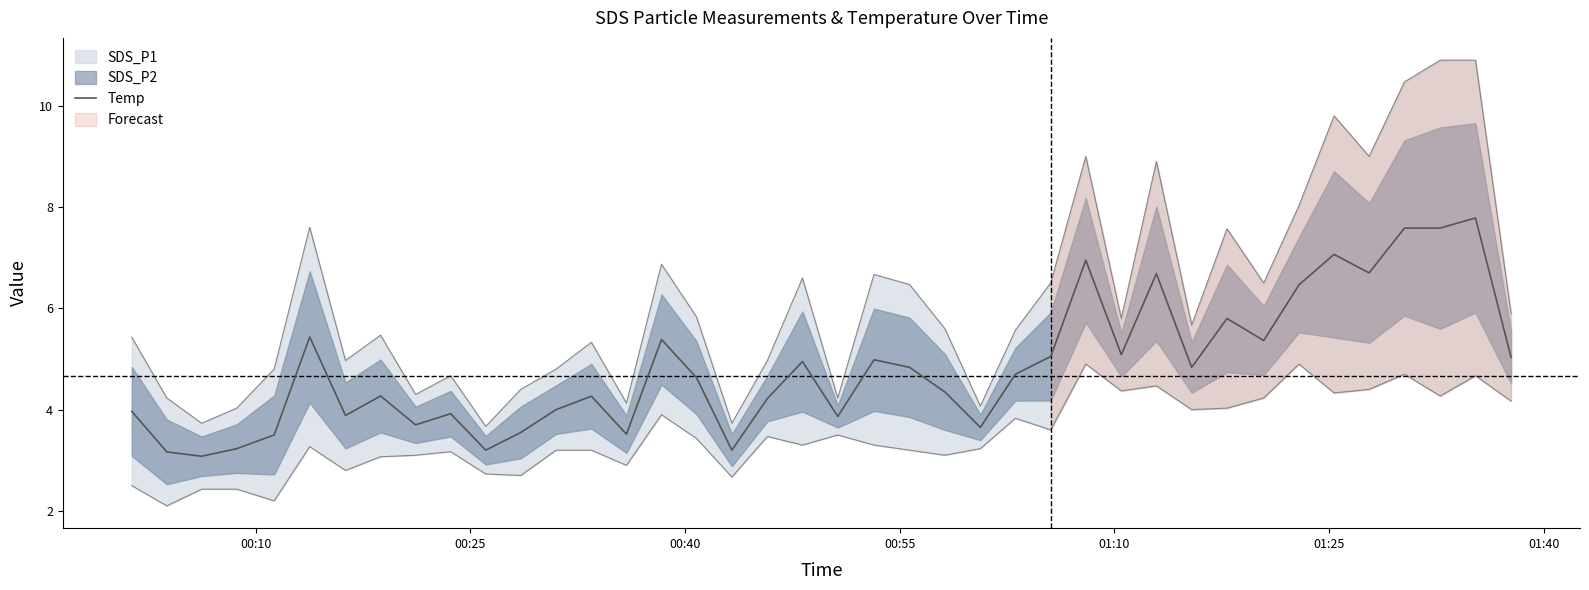

How many data points does each series have?

40